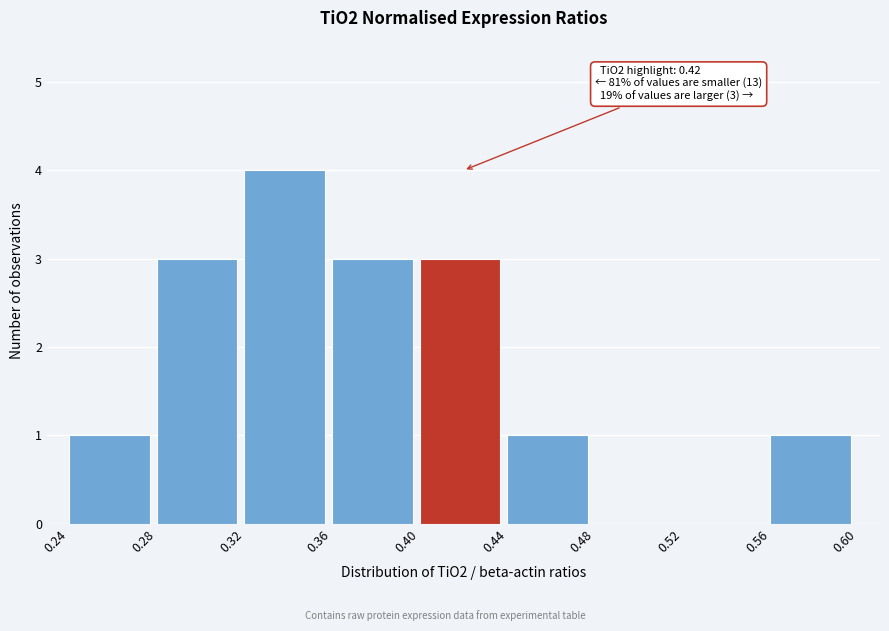

Which range on the x-axis has the tallest bar?

0.32 to 0.36